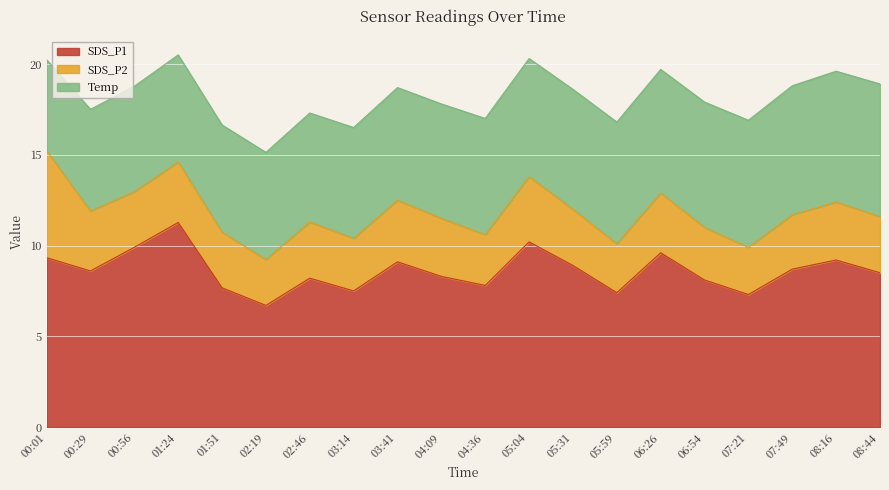

Between 01:51 and 02:46, which series saw the biggest shift?

SDS_P1